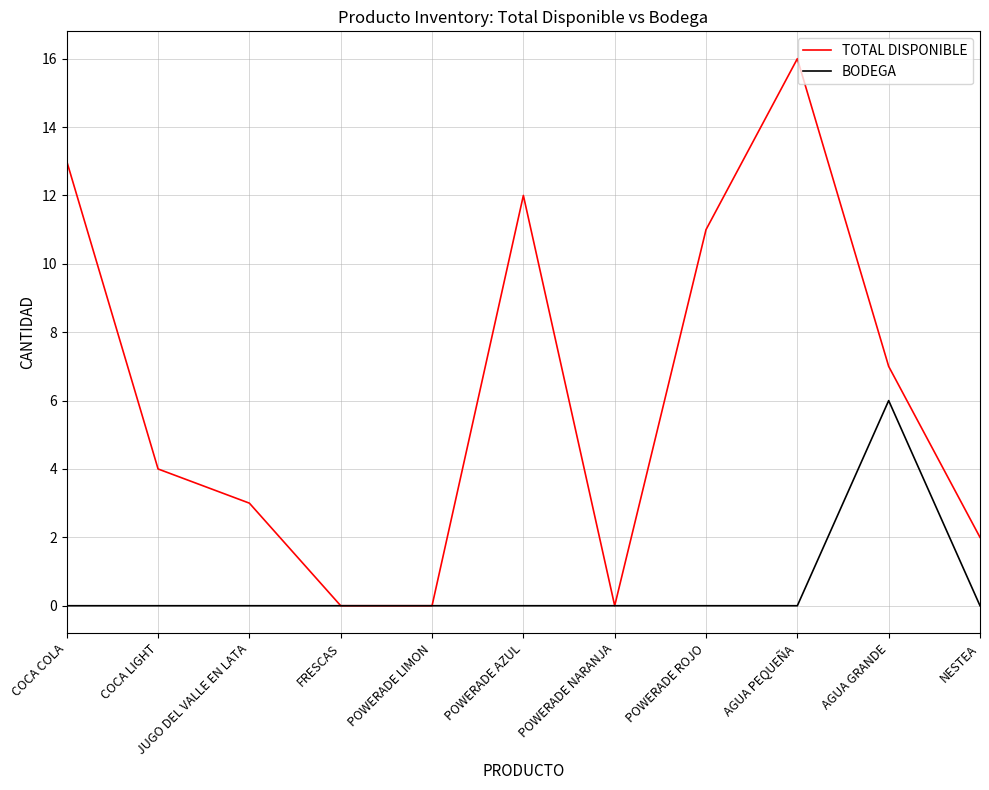

How many lines are shown in the chart?

2